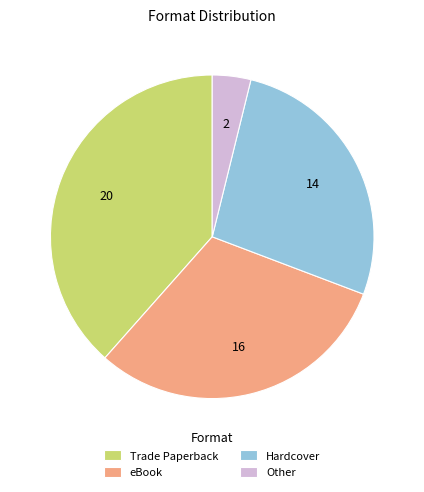

Approximately how many times larger is the value at Hardcover compared to Trade Paperback?

0.7